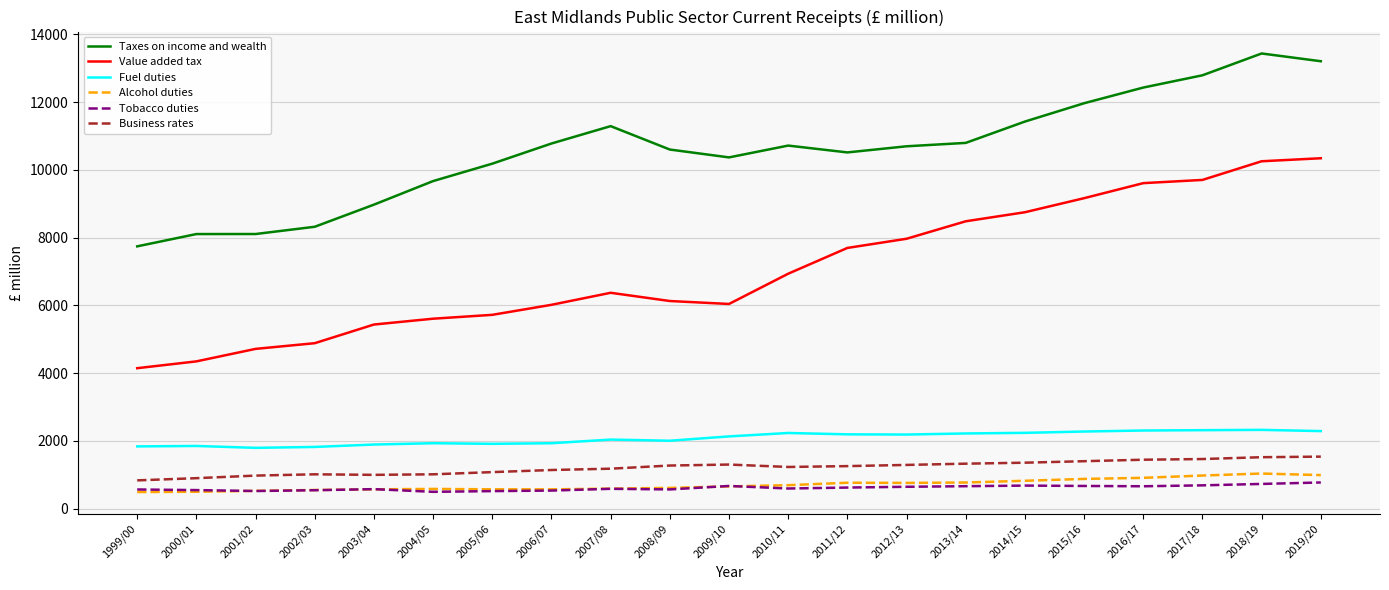

What is the minimum value shown in the chart?

488